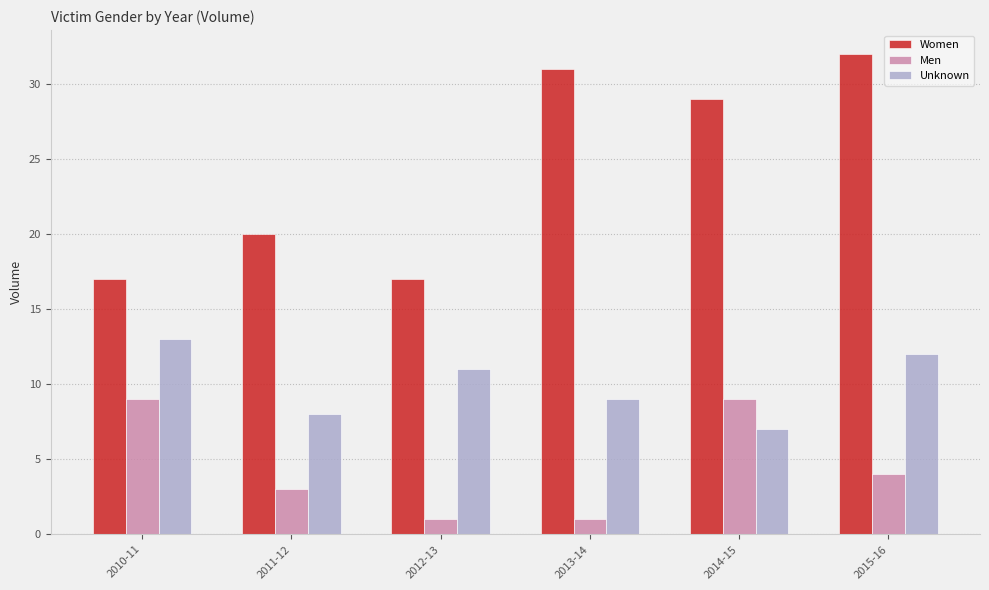

How many bars are there in total?

18